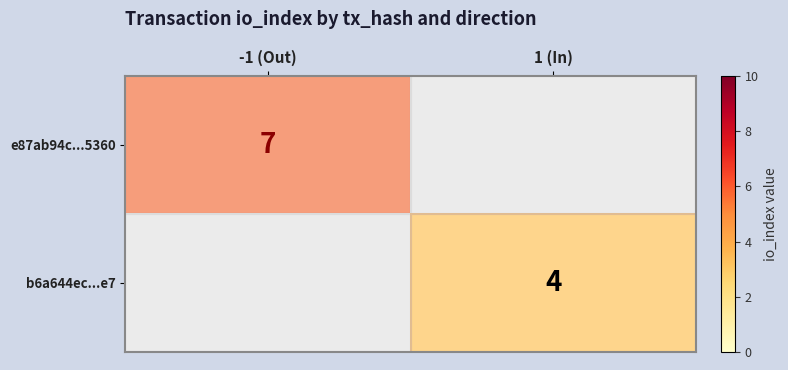

Rank the series by their average value, from highest to lowest.

e87ab94c...5360, b6a644ec...e7